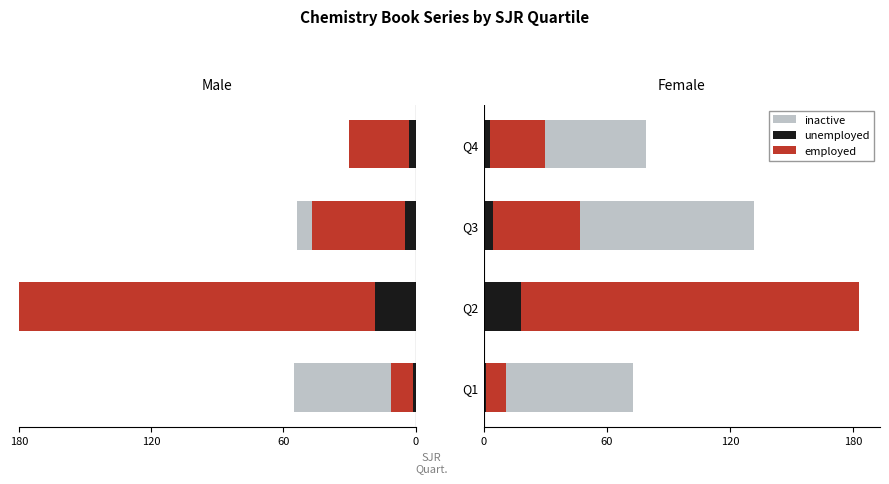

Reading left to right, transcribe all the data shown in this chart.

inactive: 73.0	168.0	132.0	79.0
employed: 11.0	183.0	47.0	30.0
unemployed: 1.1	18.3	4.7	3.0